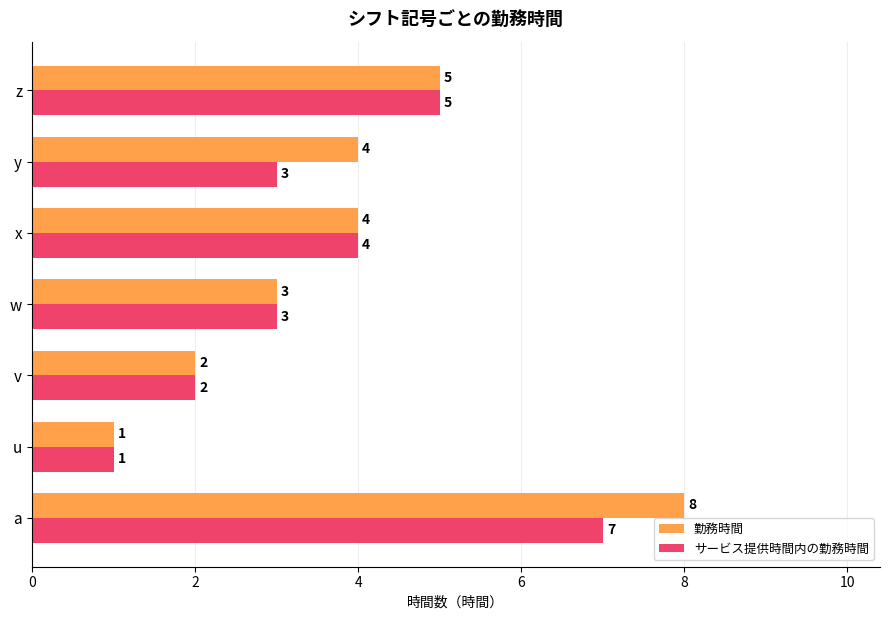

Which series has the largest total across all categories?

勤務時間